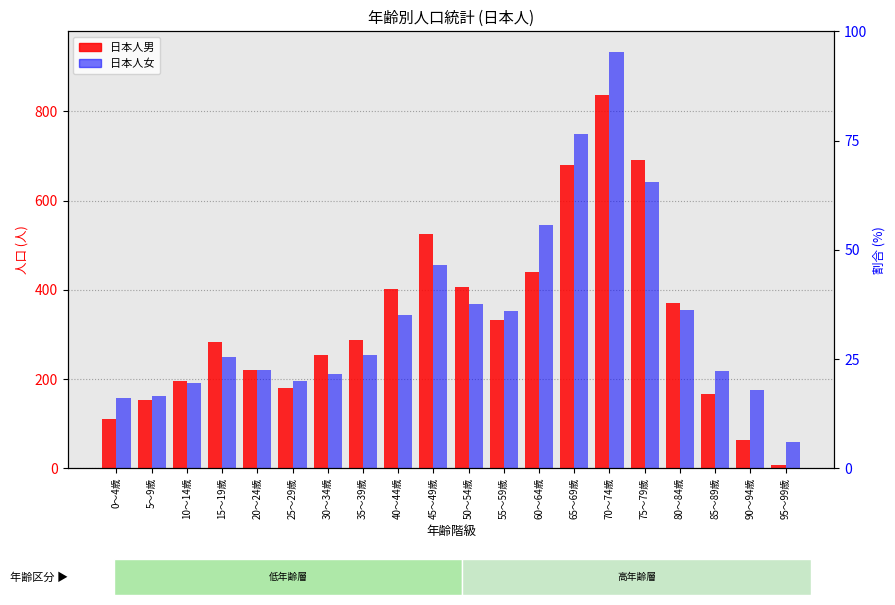

At which category is the sum across all series the highest?

70～74歳